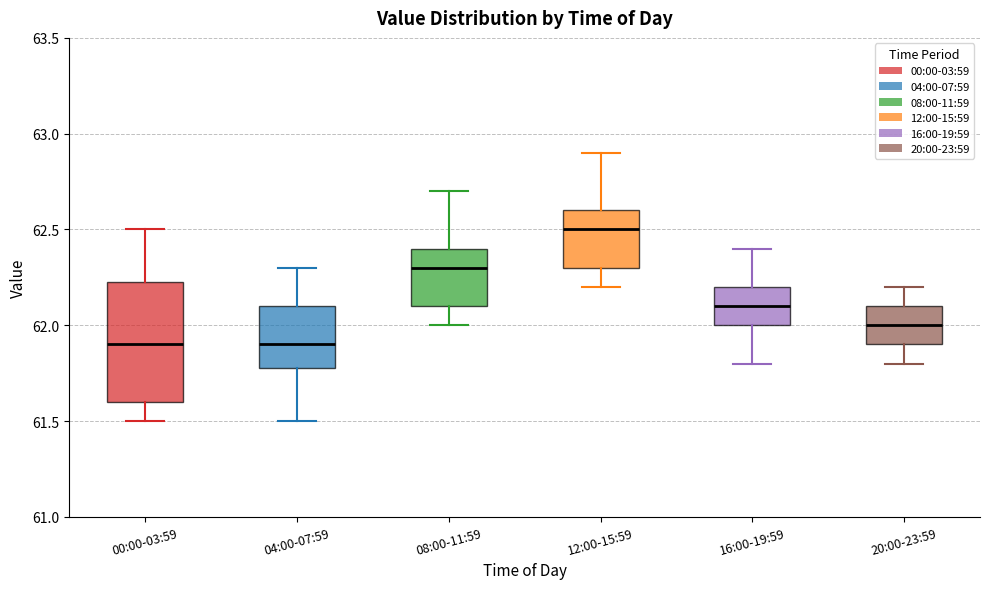

Which box's median line is the highest?

12:00-15:59